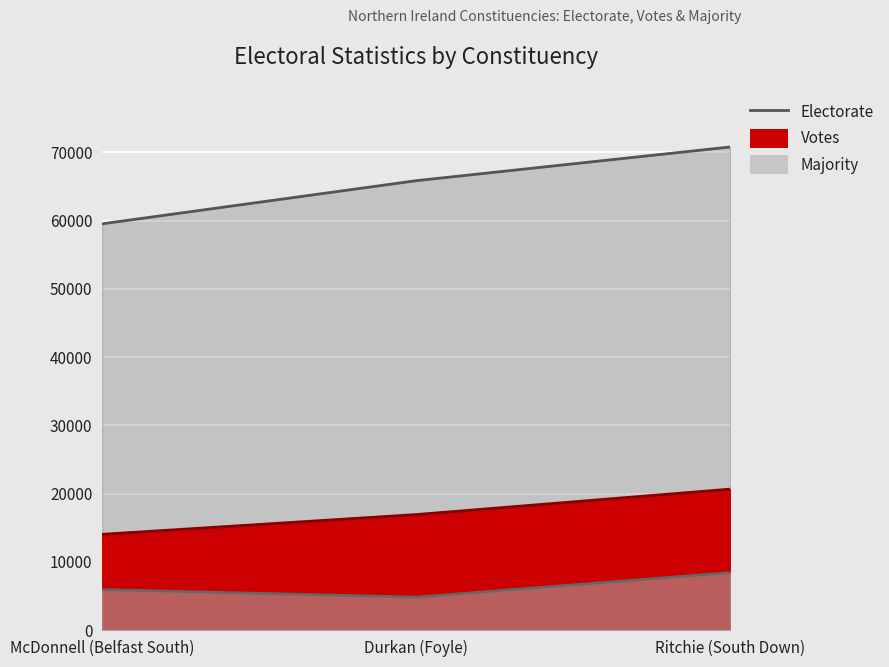

At how many categories does at least one series exceed 56639?

3